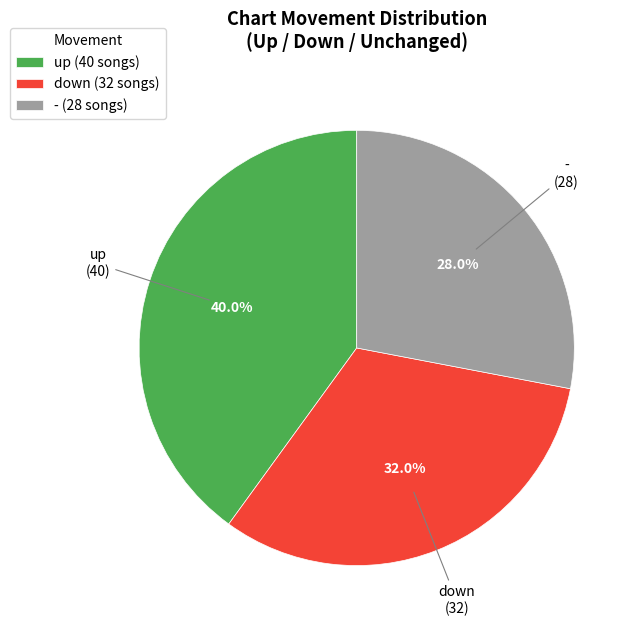

Does - account for over 50% of the chart?

No